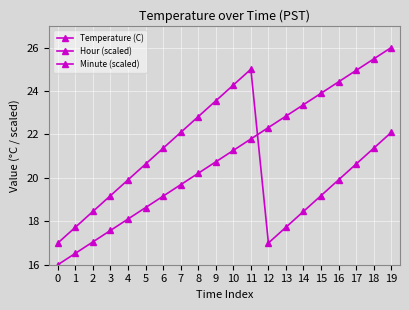

The Temperature (C) series shows 3.3 at 3. True or false?

False